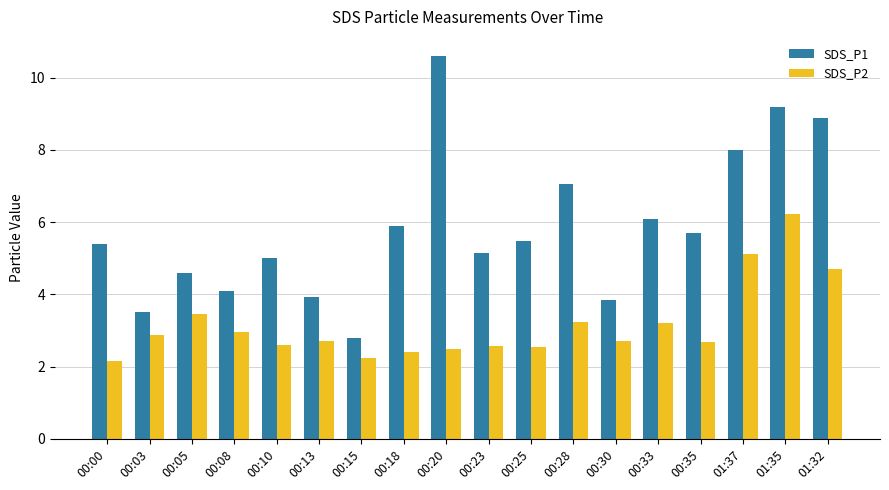

Rank the series by their maximum value, from lowest to highest.

SDS_P2, SDS_P1